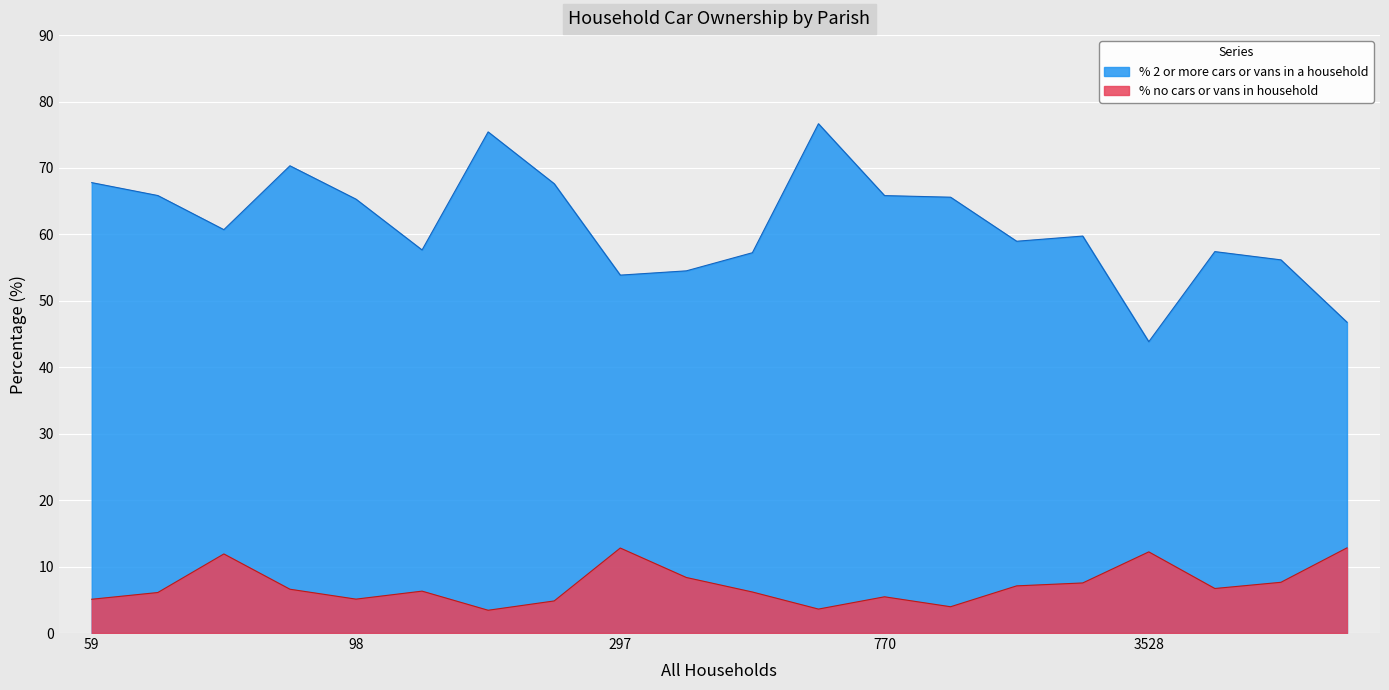

Which series has the largest range (max minus min)?

% 2 or more cars or vans in a household